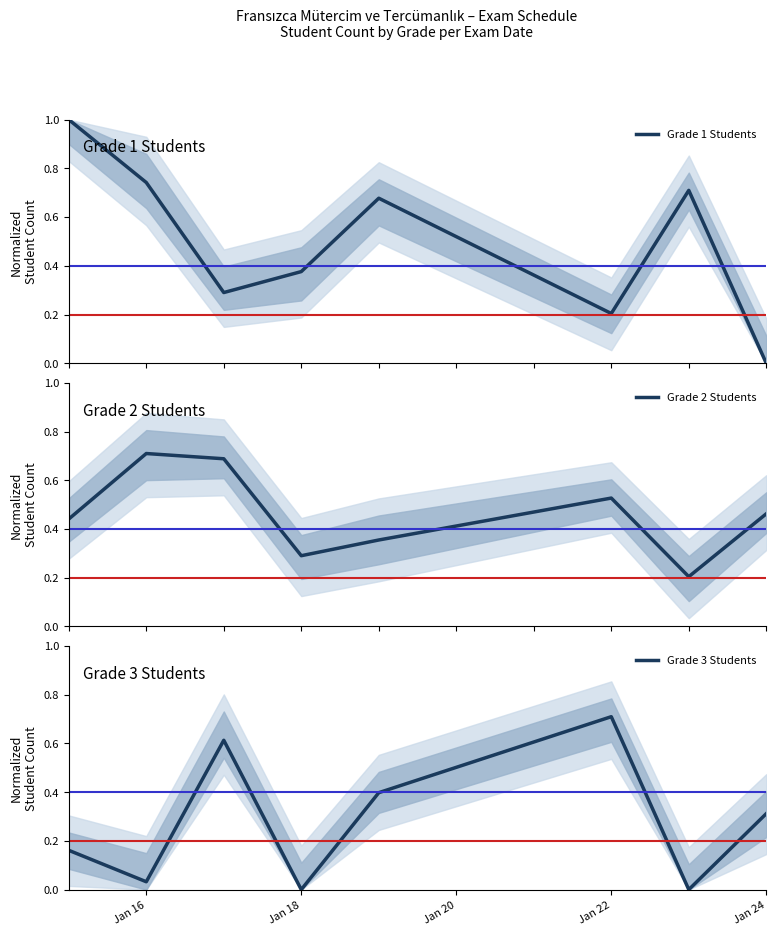

After their last crossing, which series has the higher values: Grade 2 Students or Grade 3 Students?

Grade 2 Students